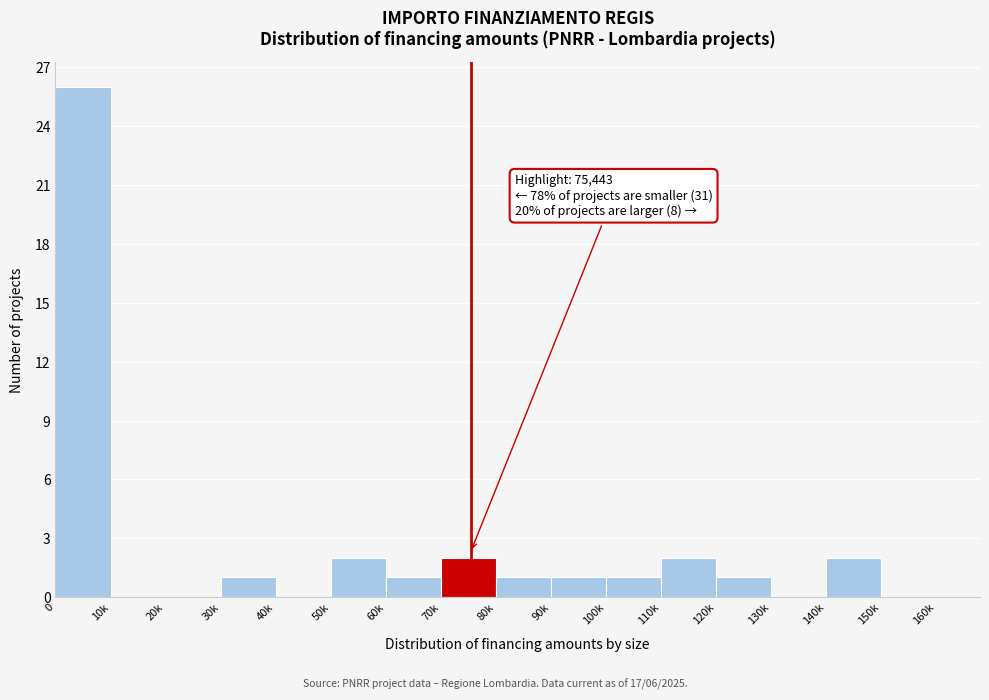

Reading left to right, extract all data points from this chart.

0=26	10k=0	20k=0	30k=1	40k=0	50k=2	60k=1	70k=2	80k=1	90k=1	100k=1	110k=2	120k=1	130k=0	140k=2	150k=0